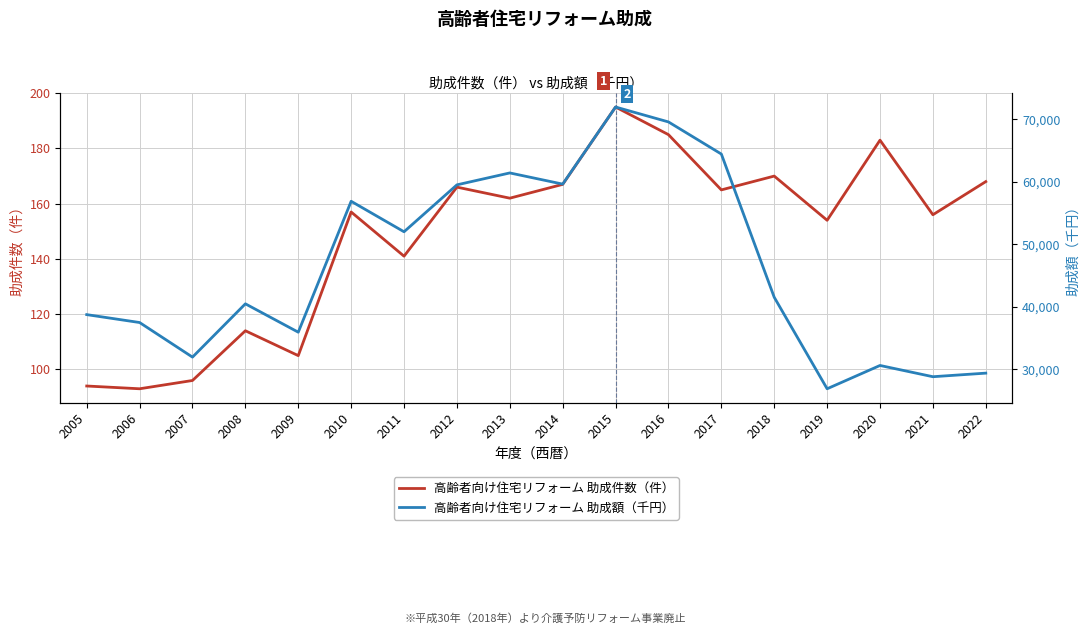

What are all the series names shown in the legend?

高齢者向け住宅リフォーム 助成件数（件）, 高齢者向け住宅リフォーム 助成額（千円）